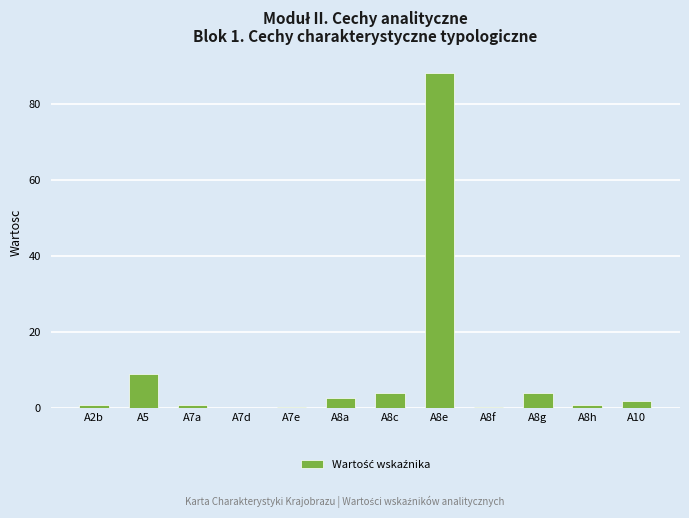

The chart shows a value of 0.1 at A8f. True or false?

True